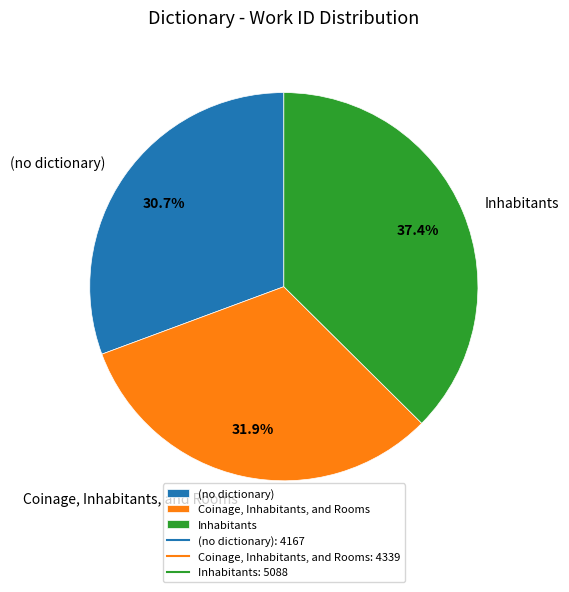

To the nearest percent, what portion does Coinage, Inhabitants, and Rooms represent?

32%